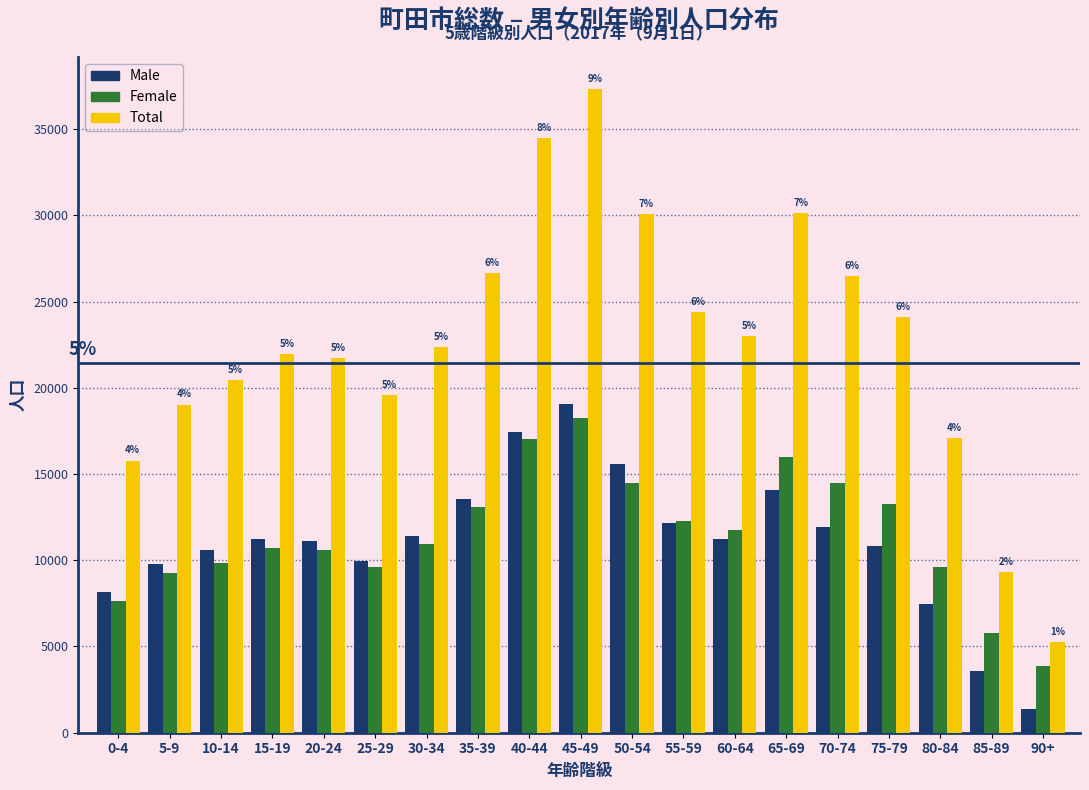

Which series has the largest total across all categories?

Total